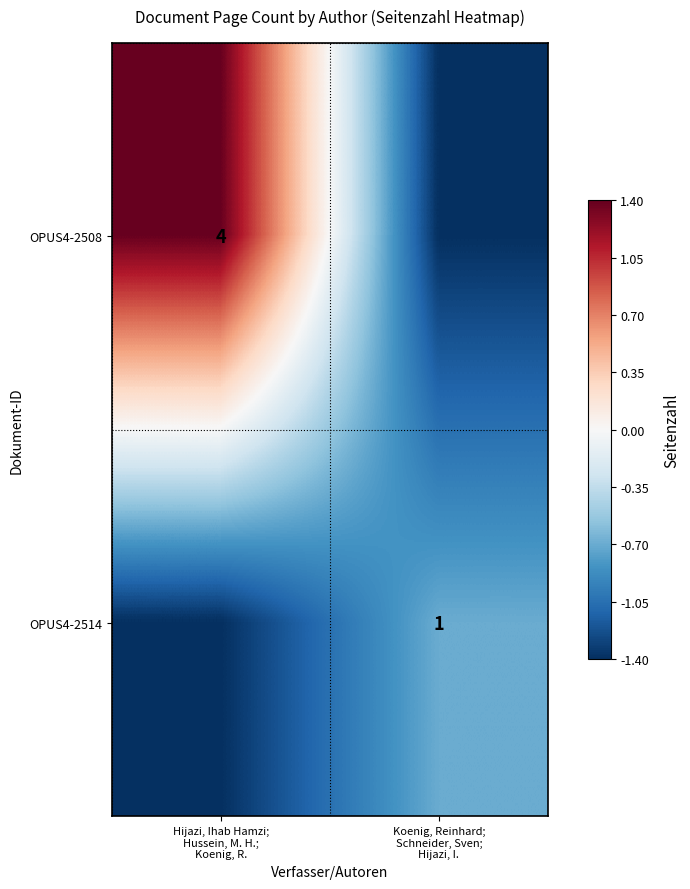

Is the value of OPUS4-2514 at Koenig, Reinhard; Schneider, Sven; Hijazi, I. greater than the value of OPUS4-2508 at Koenig, Reinhard; Schneider, Sven; Hijazi, I.?

Yes